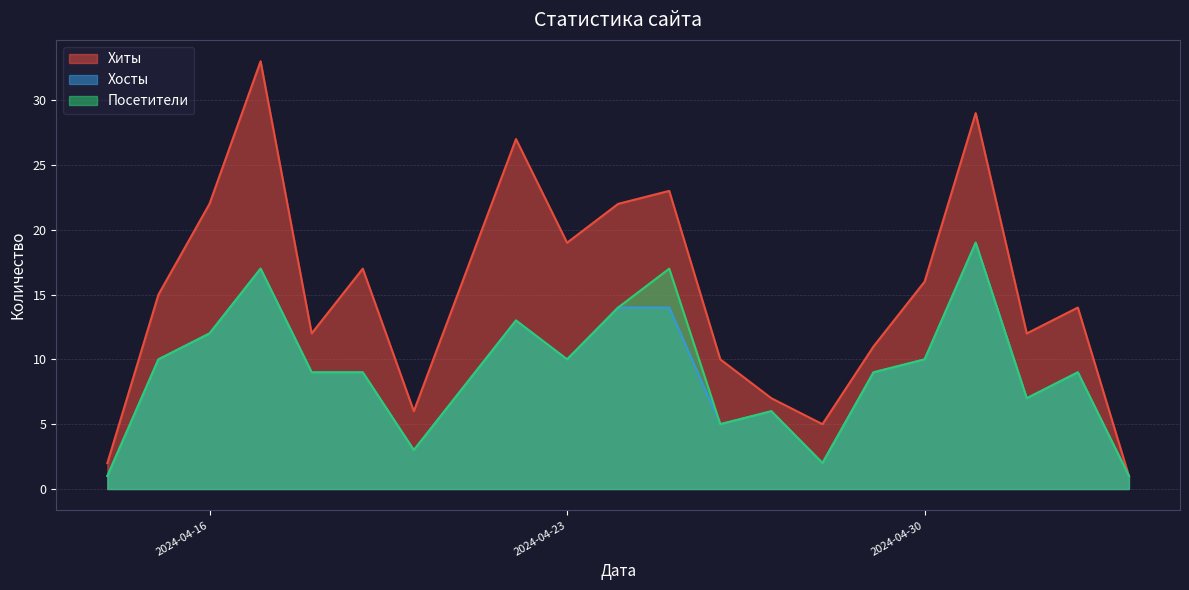

How many lines are shown in the chart?

3